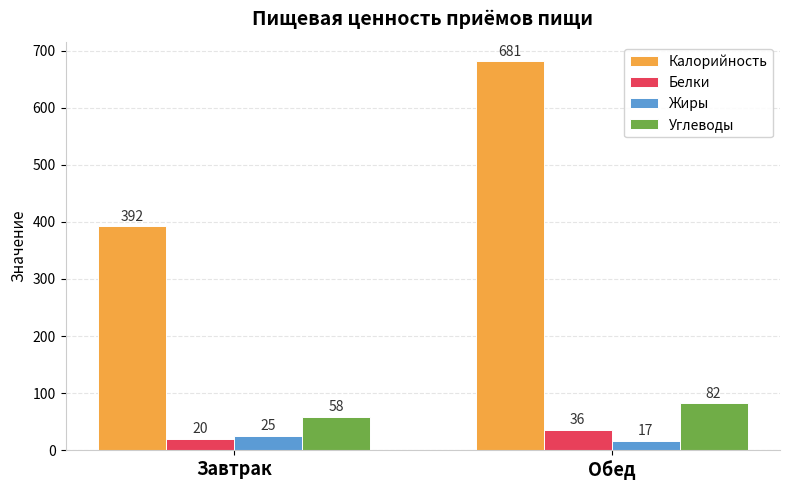

What are all the series names shown in the legend?

Калорийность, Белки, Жиры, Углеводы